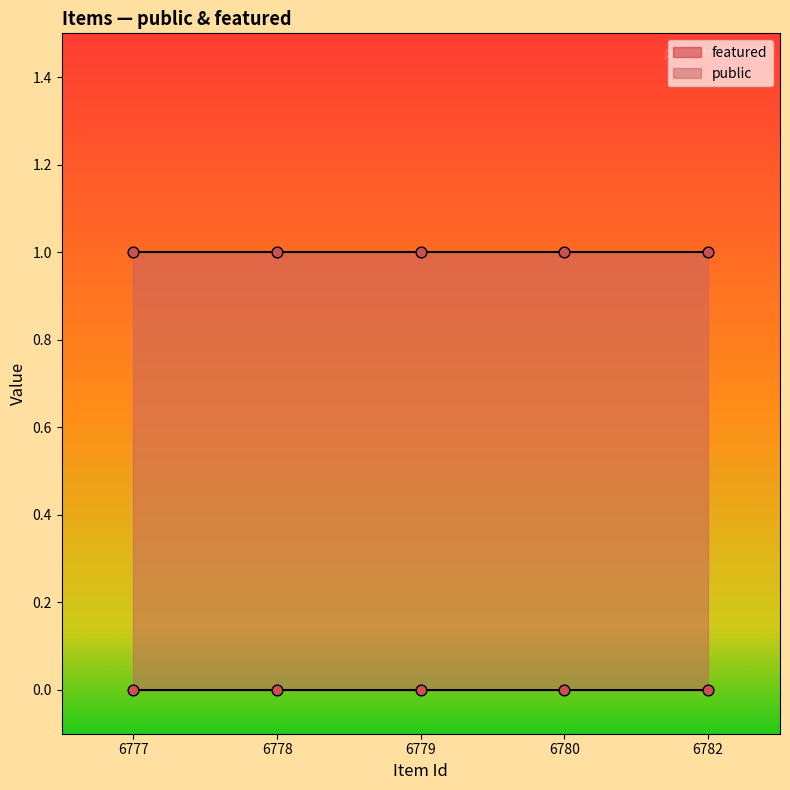

Is the value of public at 6782 greater than the value of featured at 6777?

Yes